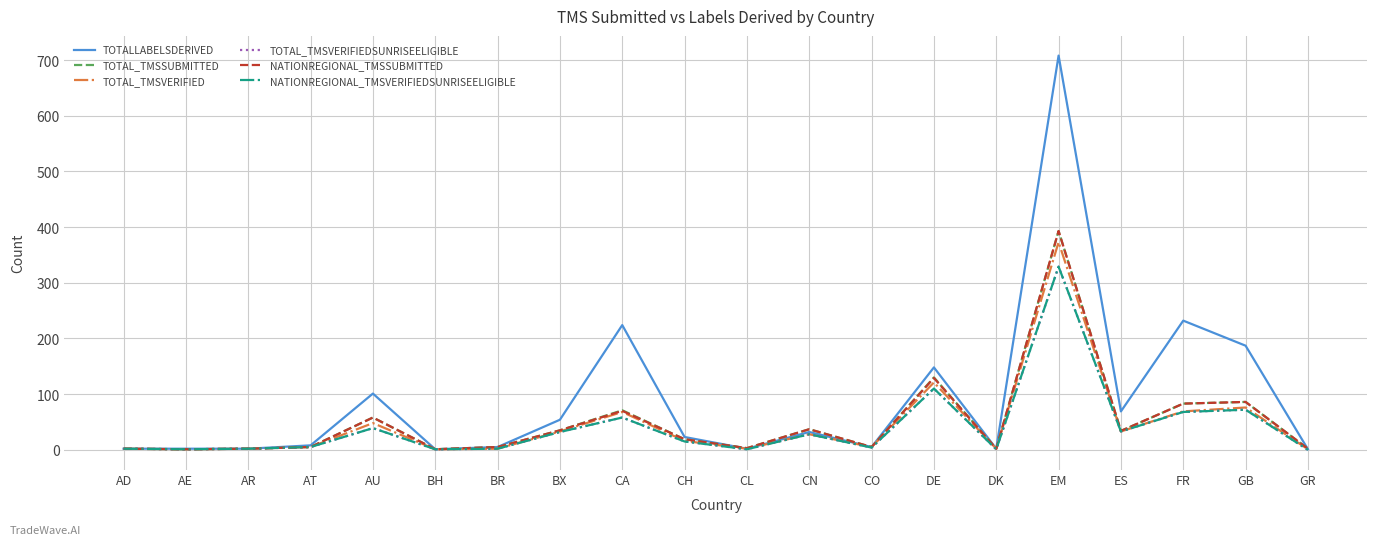

The value of TOTALLABELSDERIVED at AR is 3. True or false?

False